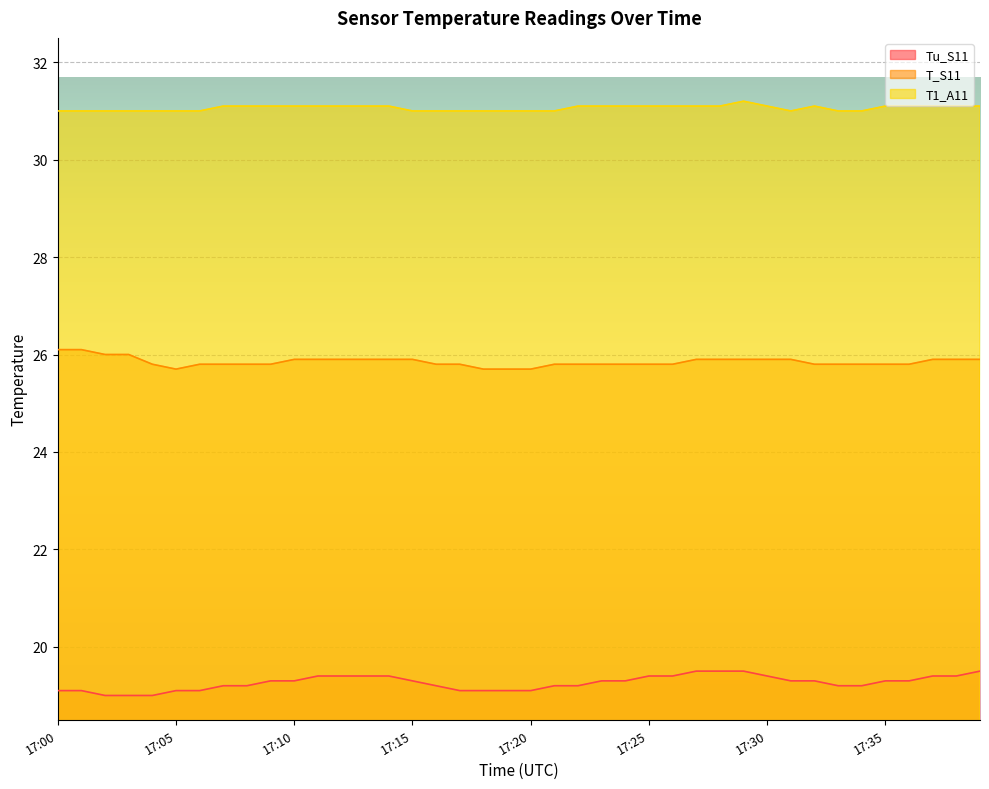

What is the value of the T1_A11 point at the 4th from the left?

31.0